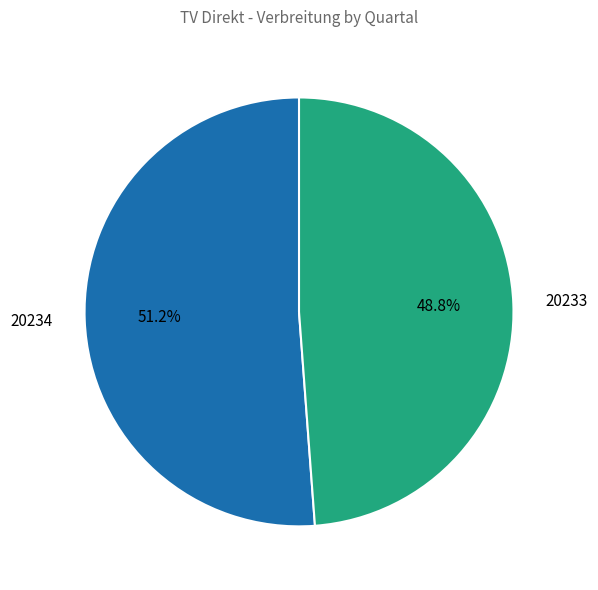

What is the smallest slice in the pie chart?

20233